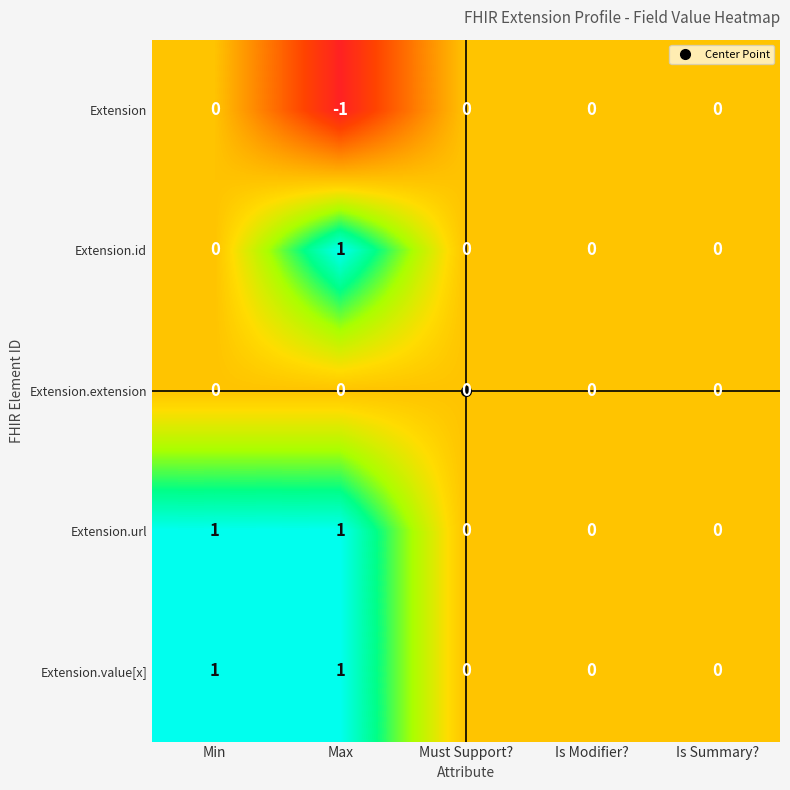

At which category does the chart reach its minimum across all series?

Max